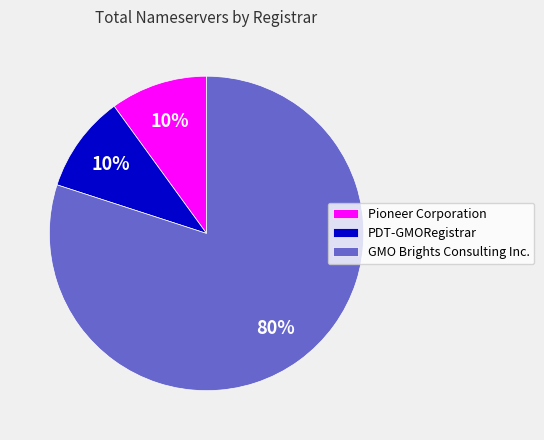

Do GMO Brights Consulting Inc. and Pioneer Corporation together represent more than half of the pie?

Yes